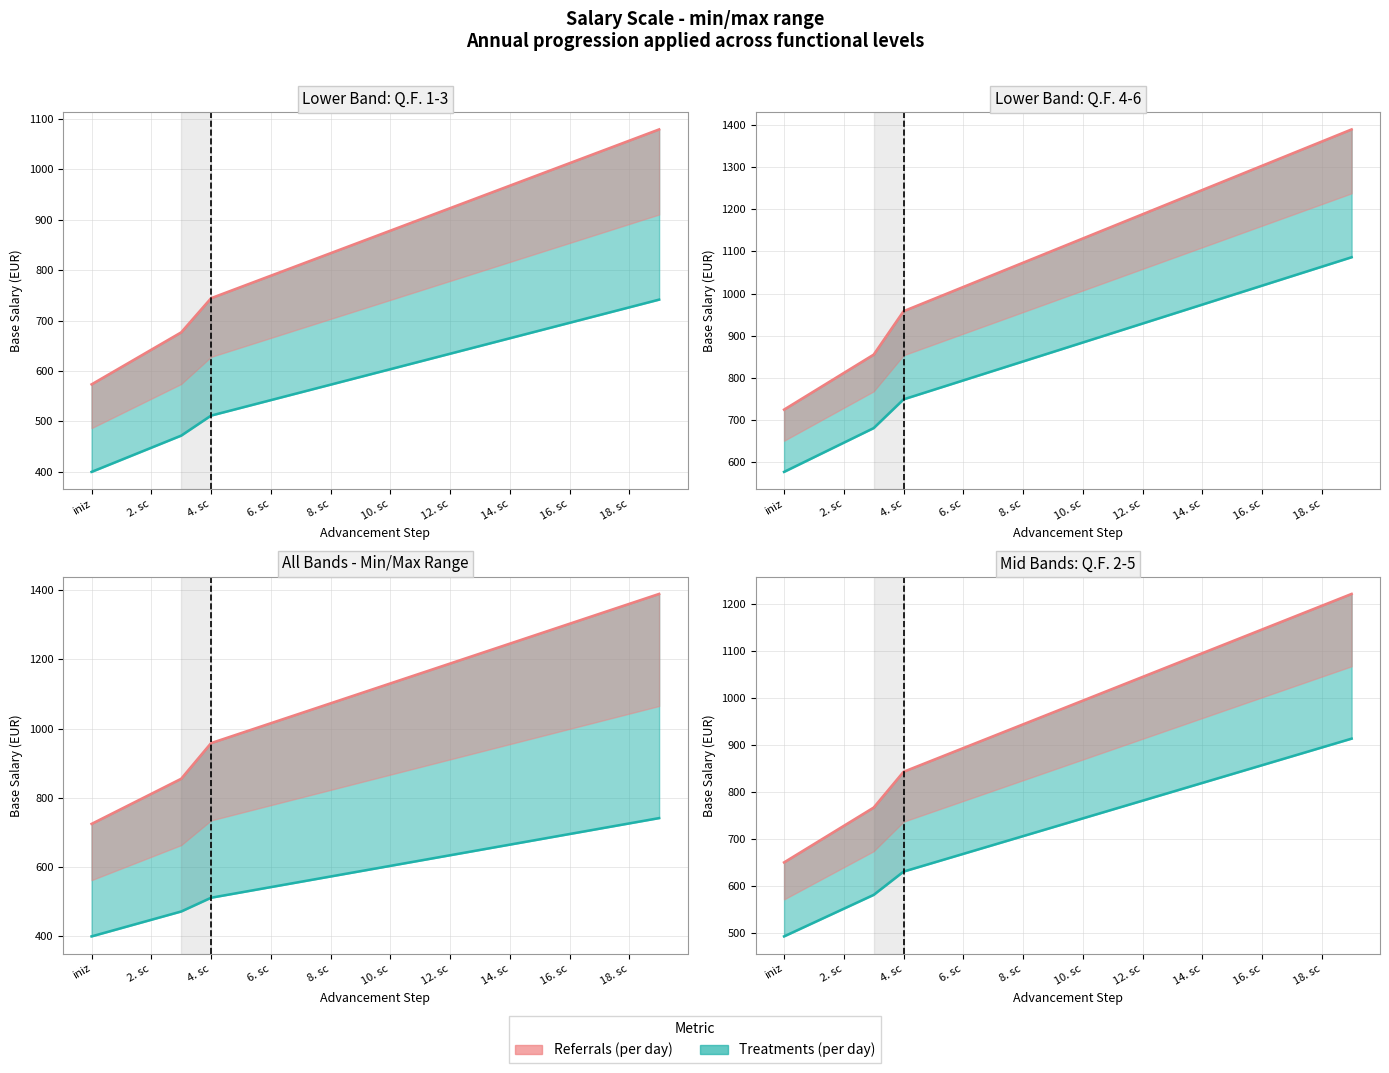

What is the lowest value of the 1. Q.F. / 1. F.E. series?

399.7